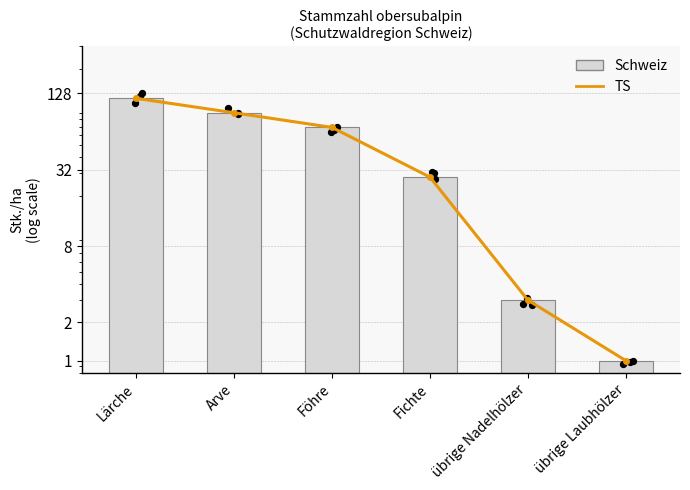

At how many categories does at least one series exceed 87?

2